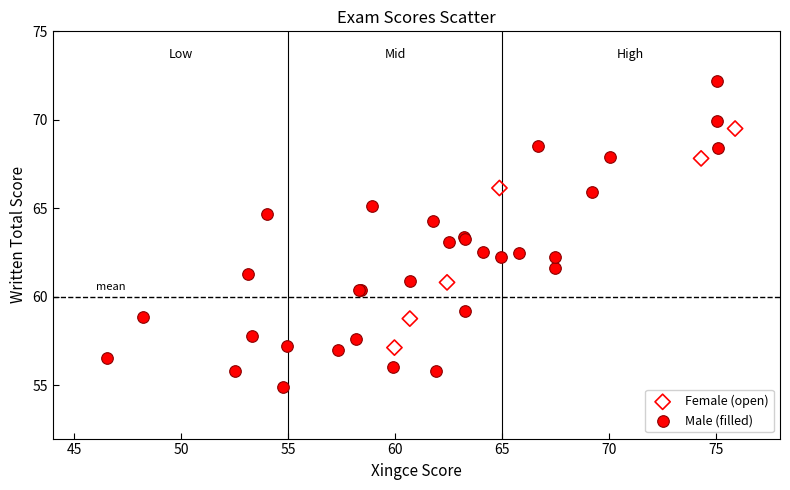

Which series reaches the maximum Y coordinate?

Male (filled)